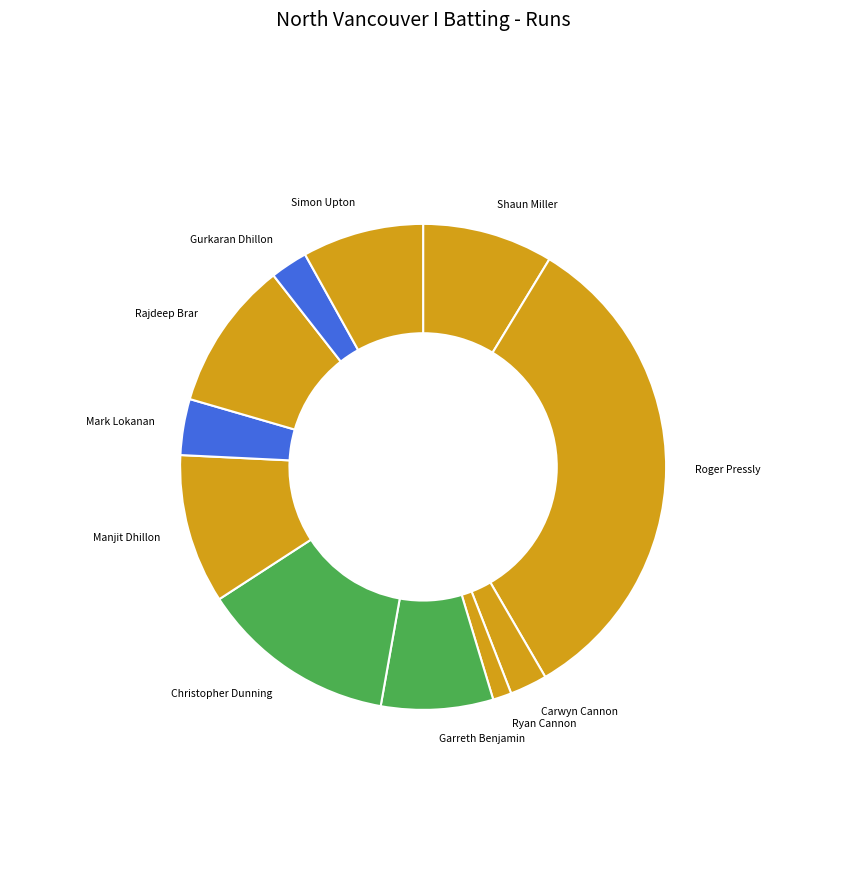

The Gurkaran Dhillon slice represents 2% of the pie. True or false?

True